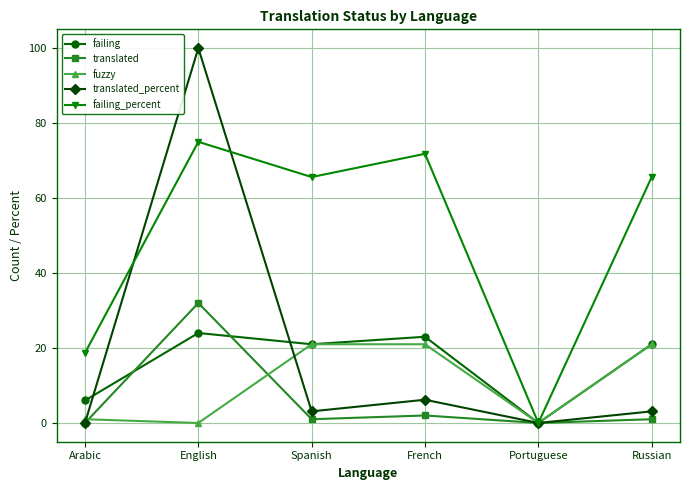

Rank the series at English from highest to lowest value.

translated_percent, failing_percent, translated, failing, fuzzy